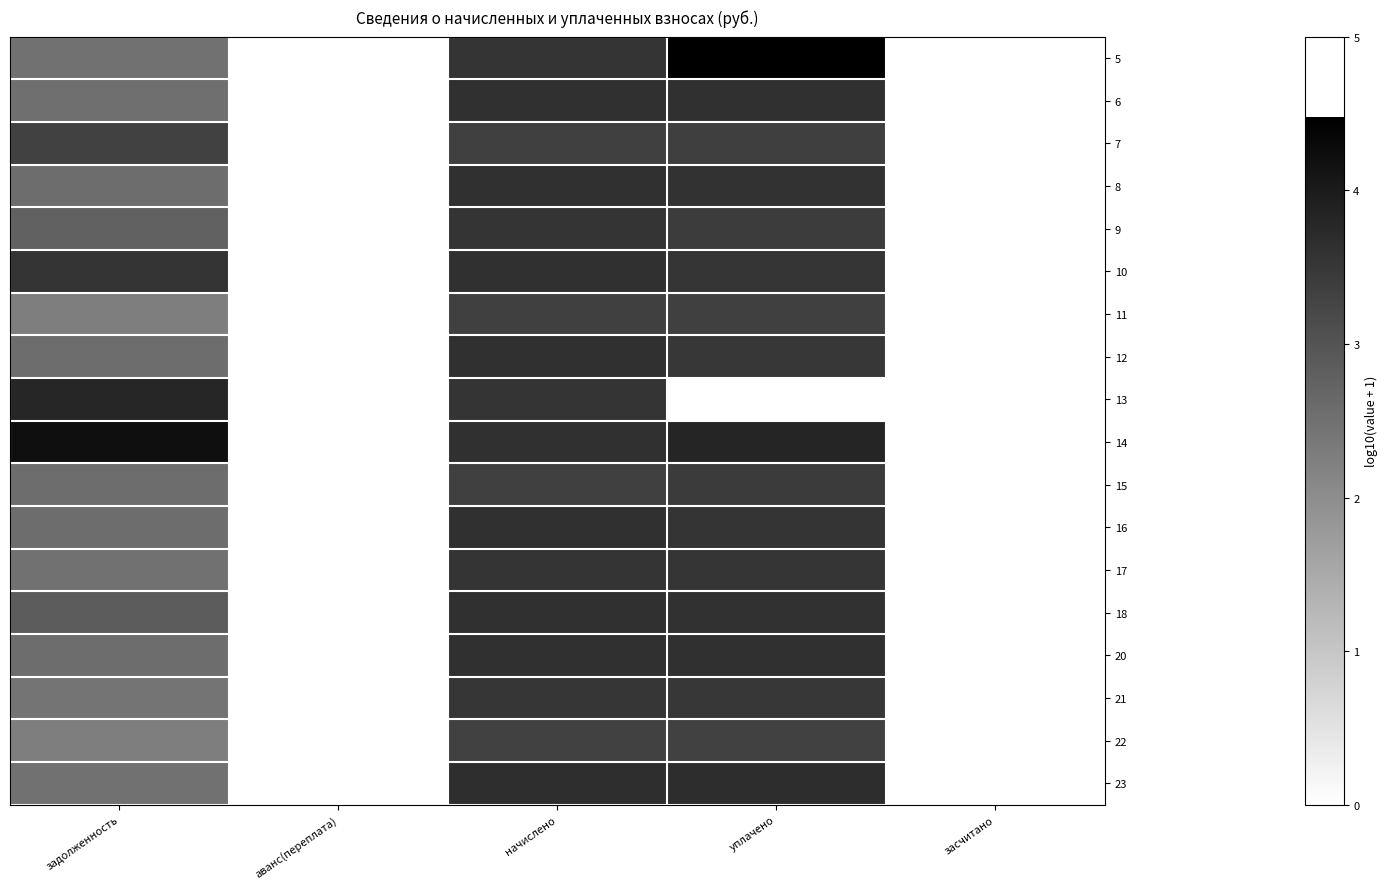

Which has a higher value, начислено or аванс(переплата)?

начислено